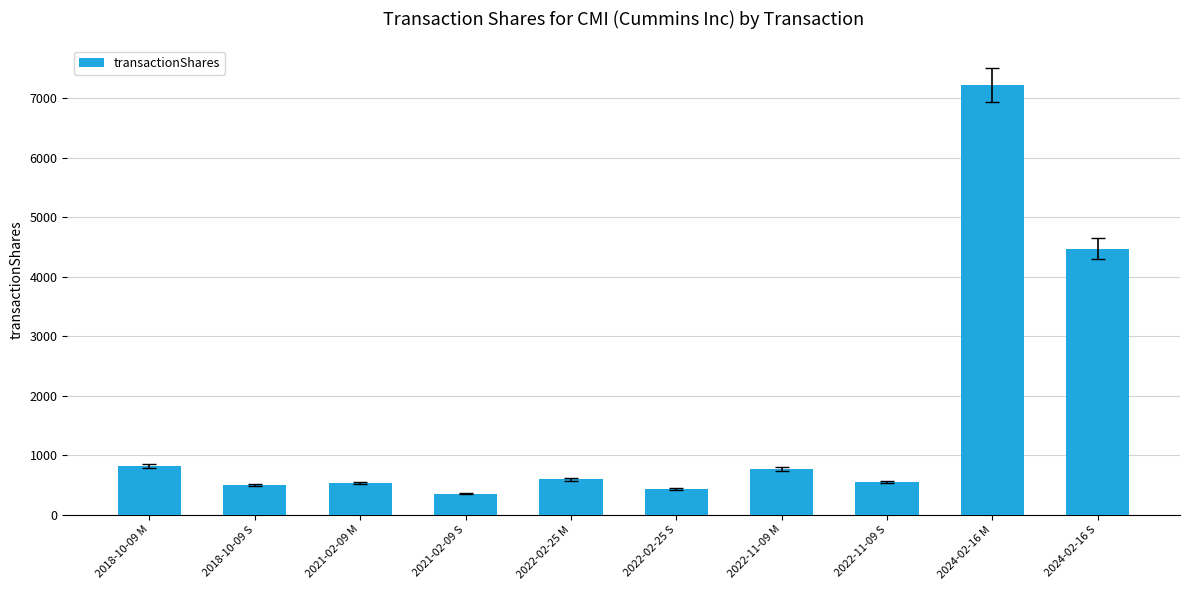

What is the ratio of the value at 2021-02-09 S to the value at 2022-02-25 M?

0.6